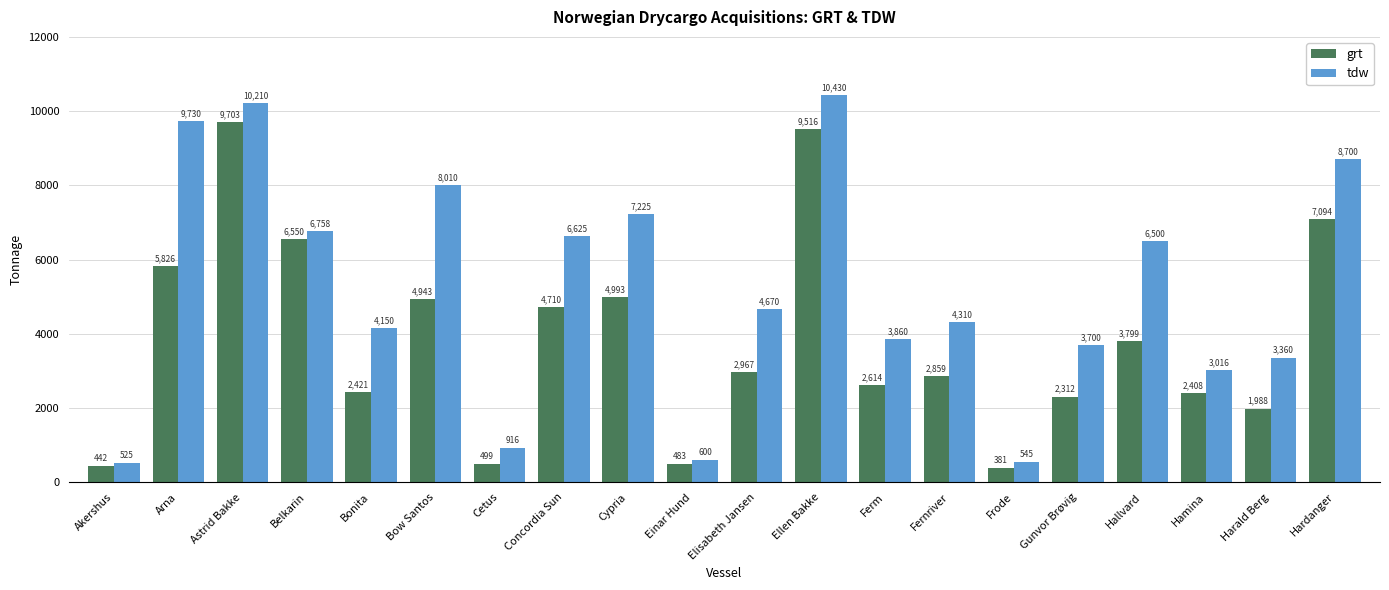

At how many categories does at least one series exceed 4279?

11